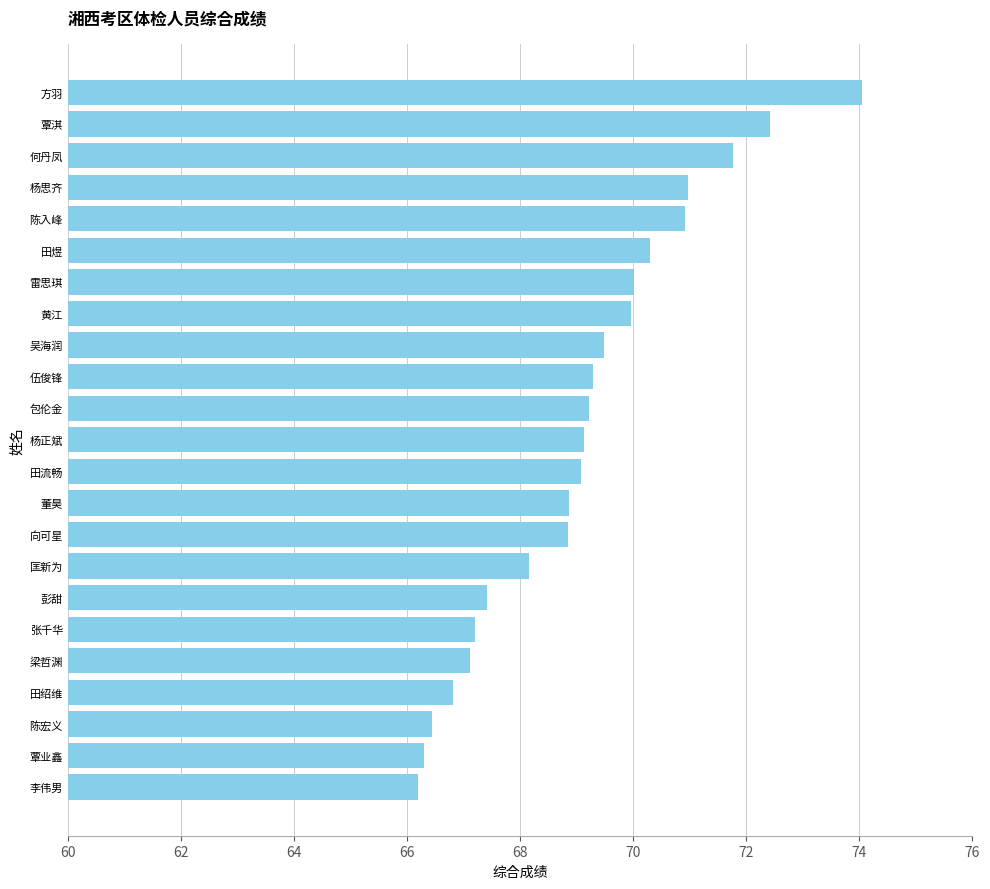

What is the average value?

69.1